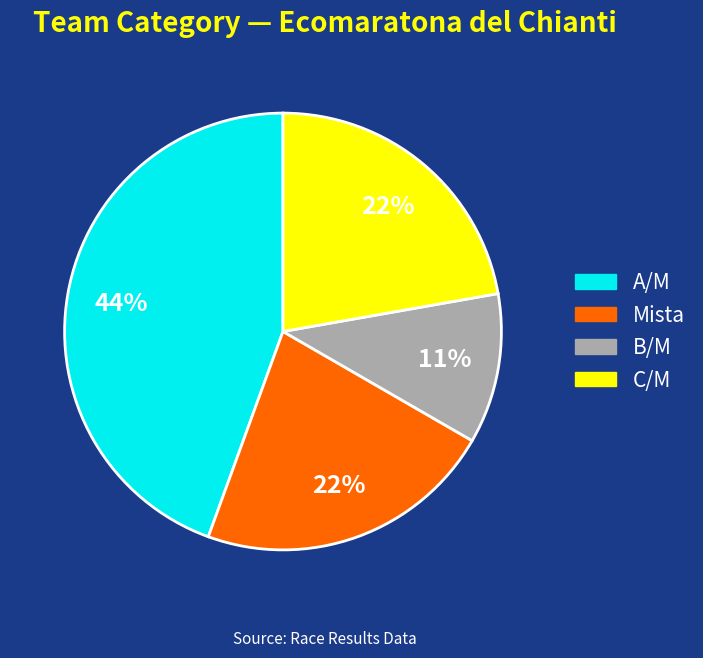

Which has a higher value, A/M or Mista?

A/M